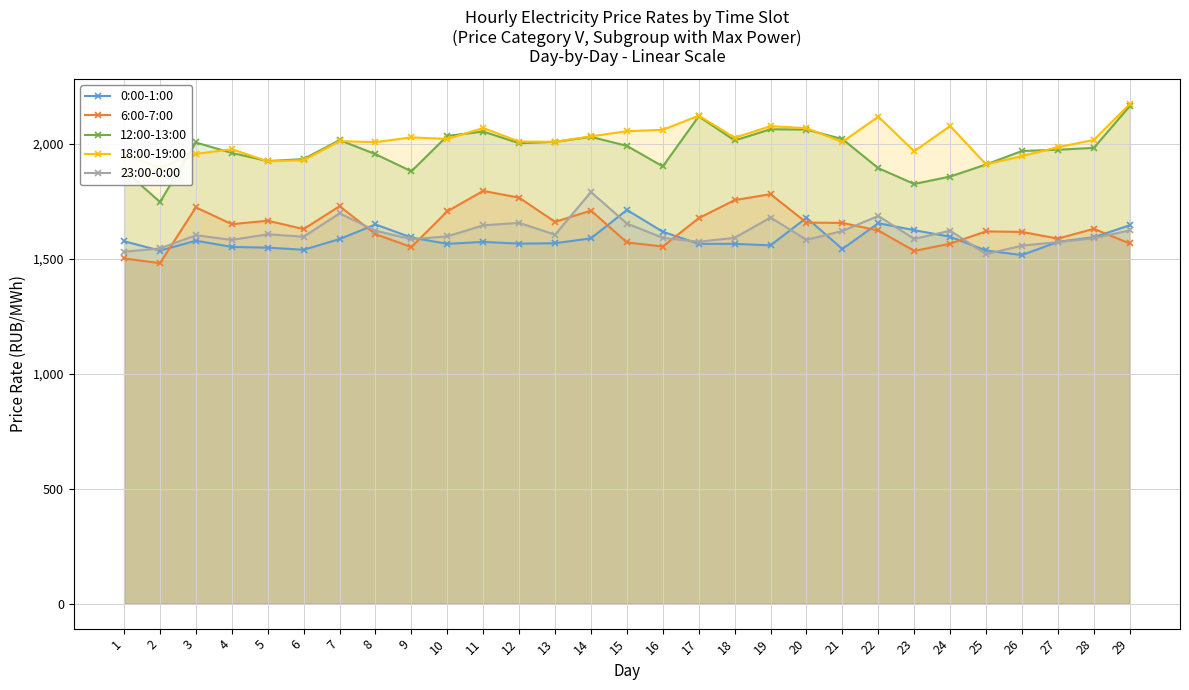

What is the total value across all series at 5?

8664.3